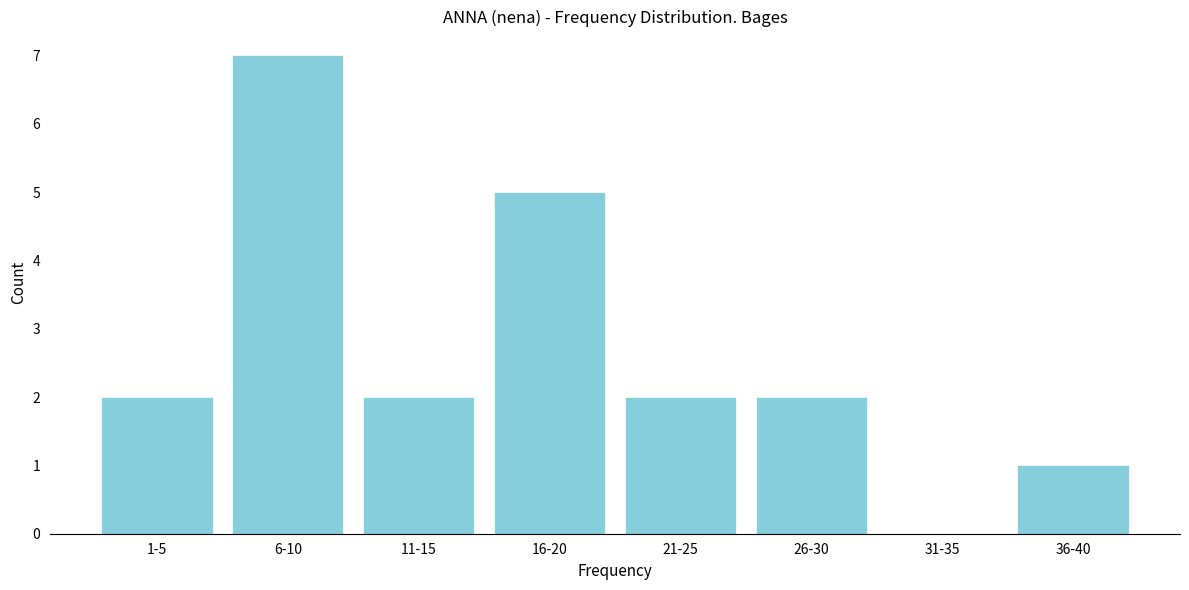

Reading right to left, extract all data points from this chart.

36-40=1	31-35=0	26-30=2	21-25=2	16-20=5	11-15=2	6-10=7	1-5=2